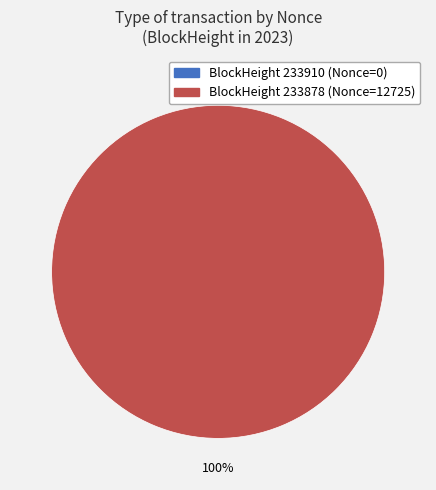

Is there a majority slice in this chart?

Yes